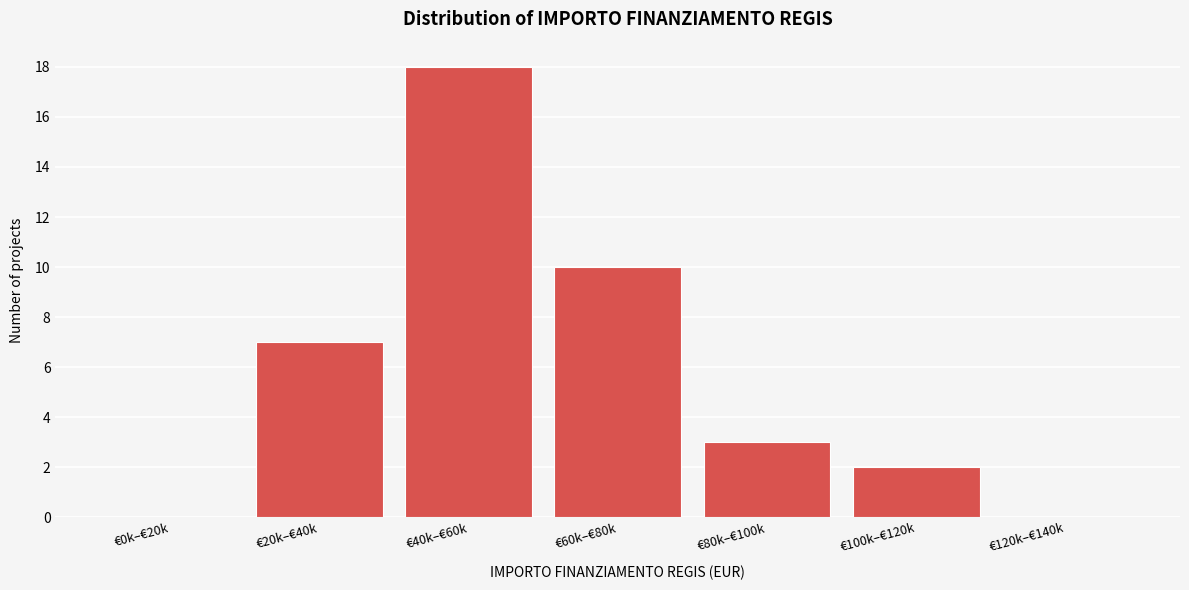

Reading left to right, list all the values displayed in this chart.

€0k–€20k=0	€20k–€40k=7	€40k–€60k=18	€60k–€80k=10	€80k–€100k=3	€100k–€120k=2	€120k–€140k=0